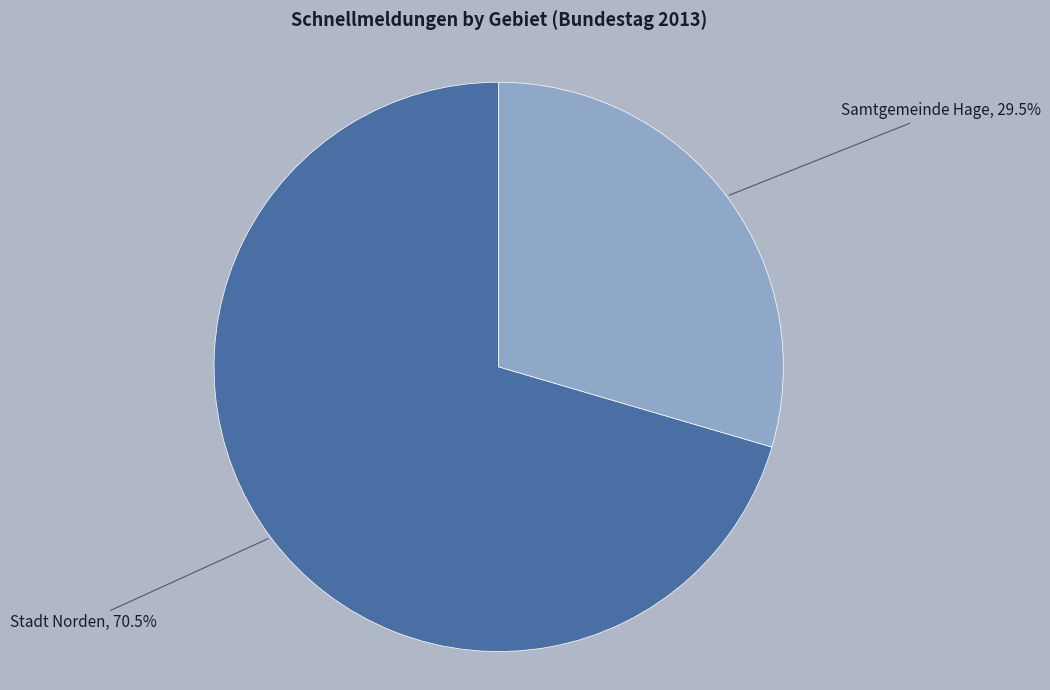

Does any single category account for the majority?

Yes